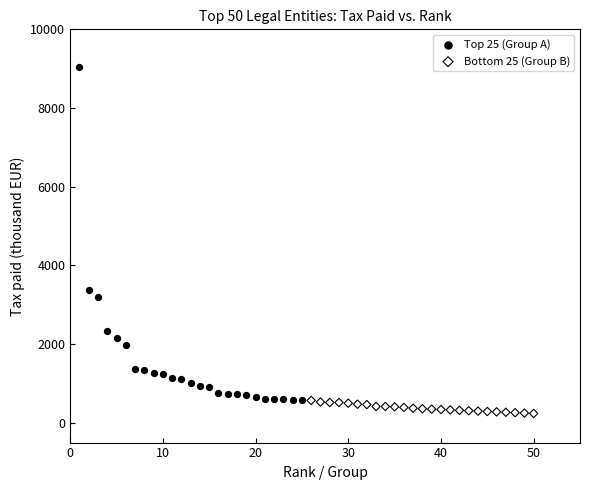

Which series reaches the minimum Y coordinate?

Bottom 25 (Group B)